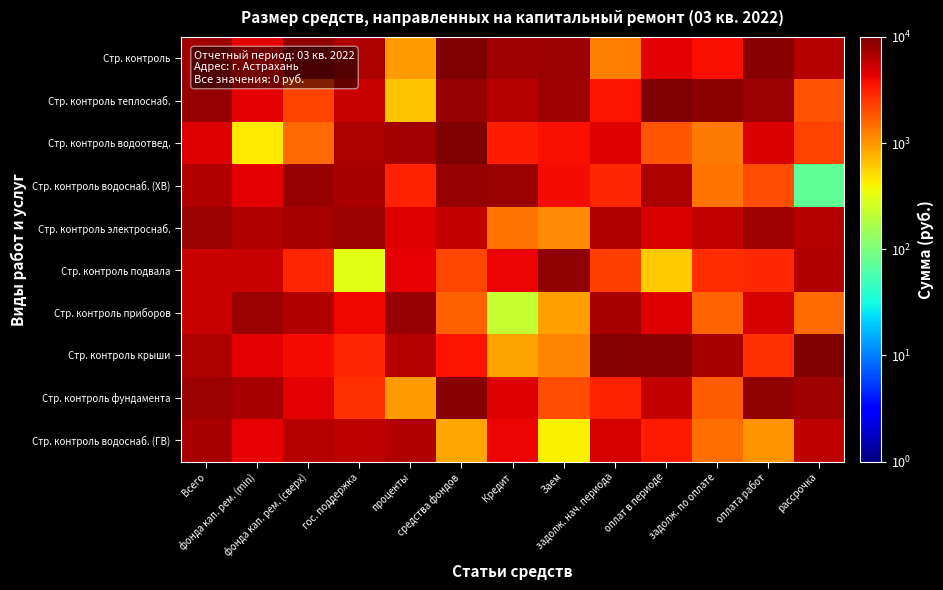

Reading left to right, transcribe all the data shown in this chart.

Стр. контроль: Всего=7739.7	фонда кап. рем. (min)=4389.1	фонда кап. рем. (сверх)=8586.0	гос. поддержка=6973.8	проценты=942.2	средства фондов=9756.2	Кредит=7611.5	Заем=7860.8	задолж. нач. периода=1281.6	оплат в периоде=4504.1	задолж. по оплате=3708.3	оплата работ=9267.7	рассрочка=6438.8
Стр. контроль теплоснаб.: Всего=8227.7	фонда кап. рем. (min)=4434.4	фонда кап. рем. (сверх)=2272.8	гос. поддержка=5546.1	проценты=638.6	средства фондов=8276.4	Кредит=6316.8	Заем=7581.0	задолж. нач. периода=3545.6	оплат в периоде=9707.0	задолж. по оплате=8931.3	оплата работ=7783.9	рассрочка=1946.8
Стр. контроль водоотвед.: Всего=4667.5	фонда кап. рем. (min)=438.5	фонда кап. рем. (сверх)=1543.3	гос. поддержка=6830.6	проценты=7447.7	средства фондов=9675.1	Кредит=3258.6	Заем=3704.9	задолж. нач. периода=4695.8	оплат в периоде=1895.1	задолж. по оплате=1299.7	оплата работ=4757.3	рассрочка=2269.5
Стр. контроль водоснаб. (ХВ): Всего=6698.3	фонда кап. рем. (min)=4371.8	фонда кап. рем. (сверх)=8326.9	гос. поддержка=7002.8	проценты=3124.0	средства фондов=8322.7	Кредит=8047.7	Заем=3875.1	задолж. нач. периода=2883.6	оплат в периоде=6825.1	задолж. по оплате=1398.0	оплата работ=1999.5	рассрочка=74.1
Стр. контроль электроснаб.: Всего=7869.4	фонда кап. рем. (min)=6648.7	фонда кап. рем. (сверх)=7051.8	гос. поддержка=7807.4	проценты=4589.4	средства фондов=5687.6	Кредит=1398.4	Заем=1145.7	задолж. нач. периода=6684.2	оплат в периоде=4711.2	задолж. по оплате=5652.6	оплата работ=7650.1	рассрочка=6347.4
Стр. контроль подвала: Всего=5536.0	фонда кап. рем. (min)=5592.3	фонда кап. рем. (сверх)=3039.8	гос. поддержка=308.7	проценты=4367.5	средства фондов=2146.2	Кредит=4085.6	Заем=8534.1	задолж. нач. периода=2339.8	оплат в периоде=583.5	задолж. по оплате=2814.2	оплата работ=2936.3	рассрочка=6619.3
Стр. контроль приборов: Всего=5570.5	фонда кап. рем. (min)=7839.1	фонда кап. рем. (сверх)=6643.3	гос. поддержка=4064.2	проценты=8140.3	средства фондов=1670.1	Кредит=227.6	Заем=900.9	задолж. нач. периода=7223.7	оплат в периоде=4619.0	задолж. по оплате=1613.1	оплата работ=5010.7	рассрочка=1523.5
Стр. контроль крыши: Всего=6963.4	фонда кап. рем. (min)=4461.8	фонда кап. рем. (сверх)=3810.5	гос. поддержка=3015.5	проценты=6303.0	средства фондов=3618.4	Кредит=877.0	Заем=1180.5	задолж. нач. периода=9619.0	оплат в периоде=9085.9	задолж. по оплате=6997.2	оплата работ=2659.1	рассрочка=9691.8
Стр. контроль фундамента: Всего=7787.6	фонда кап. рем. (min)=7169.0	фонда кап. рем. (сверх)=4493.9	гос. поддержка=2722.8	проценты=964.4	средства фондов=9026.1	Кредит=4558.0	Заем=2024.0	задолж. нач. периода=3059.9	оплат в периоде=5792.4	задолж. по оплате=1768.1	оплата работ=8566.2	рассрочка=7585.3
Стр. контроль водоснаб. (ГВ): Всего=7194.8	фонда кап. рем. (min)=4321.2	фонда кап. рем. (сверх)=6273.3	гос. поддержка=5841.2	проценты=6498.6	средства фондов=844.9	Кредит=4158.4	Заем=416.6	задолж. нач. периода=4940.2	оплат в периоде=3298.9	задолж. по оплате=1445.7	оплата работ=1034.5	рассрочка=5876.7